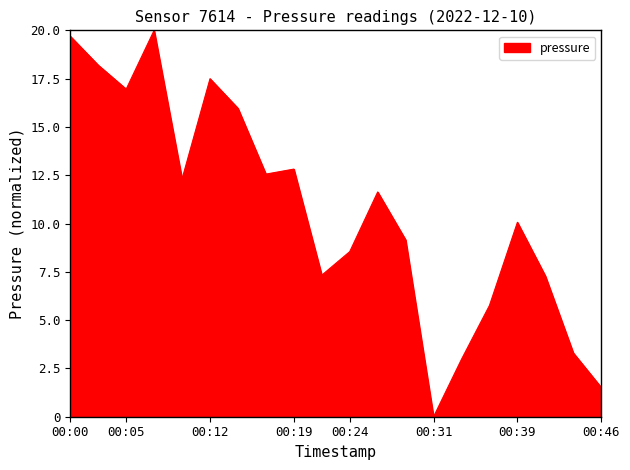

What is the maximum value shown in the chart?

20.0